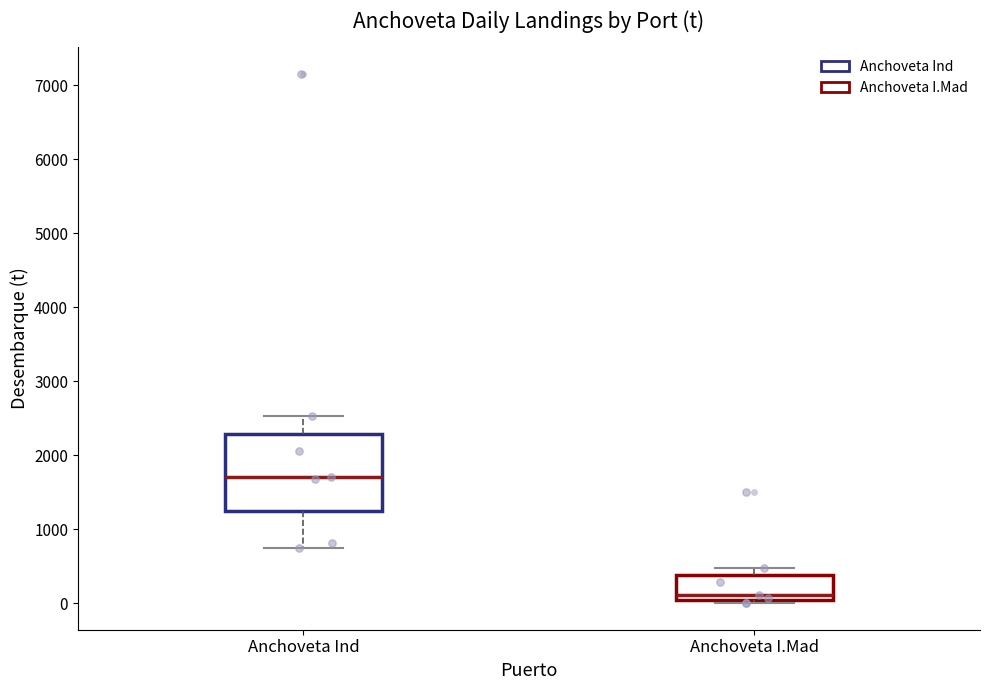

Reading left to right, read every box against the y-axis: the position of its median line, the range the box covers, and the ends of its whiskers. The values are not printed on the chart, so give them approximately, as read against the axis.

Anchoveta Ind: median 1700, box 1300 to 2300, whiskers 700 to 2500
Anchoveta I.Mad: median 100, box 0 to 400, whiskers 0 (just below the box's lower edge) to 500